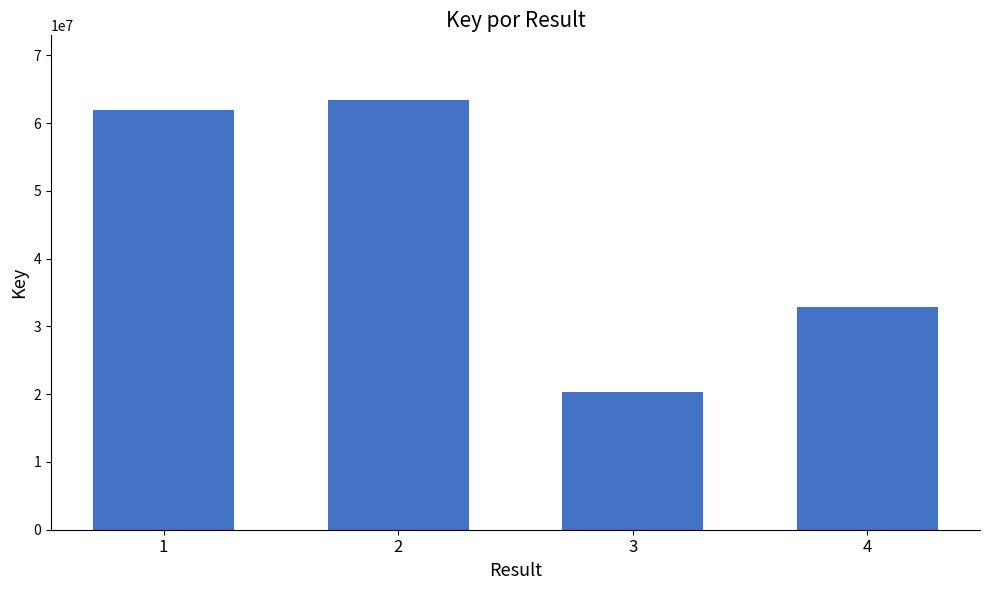

The chart shows a value of 88730875 at 1. True or false?

False